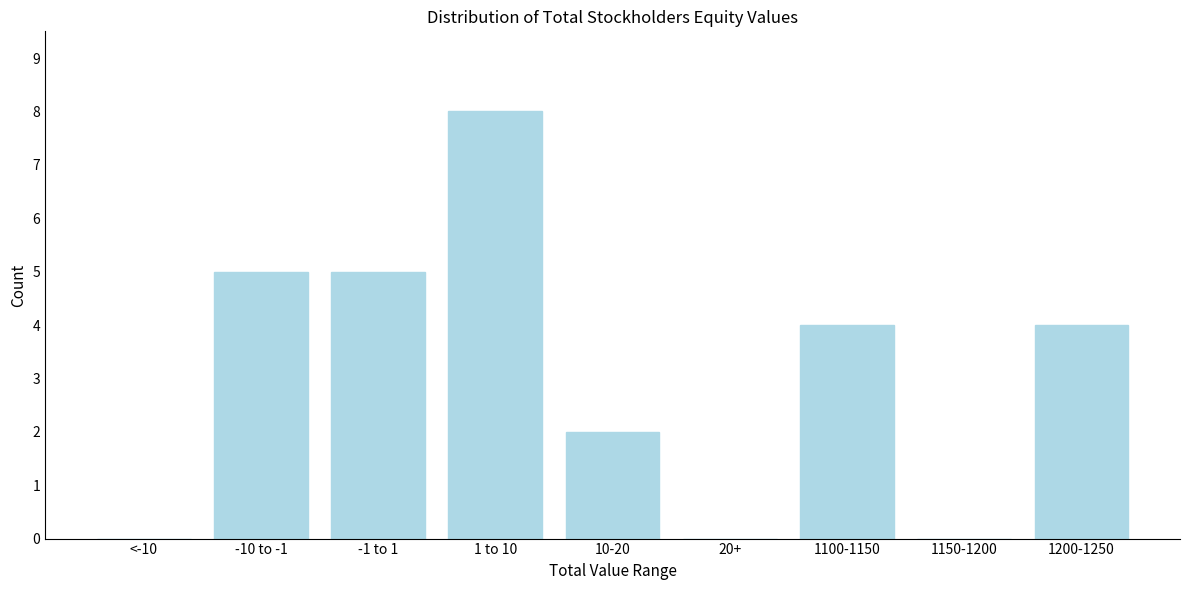

Reading left to right, list all the values displayed in this chart.

<-10=0	-10 to -1=5	-1 to 1=5	1 to 10=8	10-20=2	20+=0	1100-1150=4	1150-1200=0	1200-1250=4